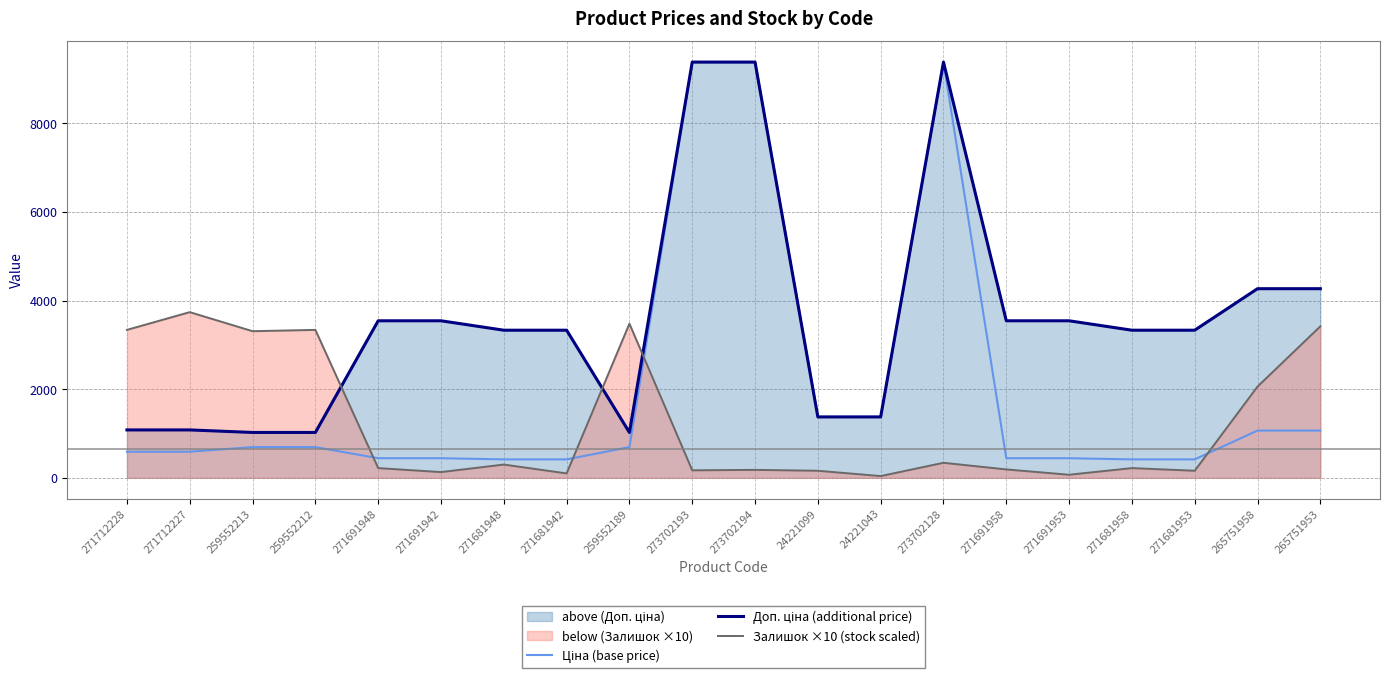

How many times do Ціна (base price) and Залишок ×10 (stock scaled) cross each other?

4